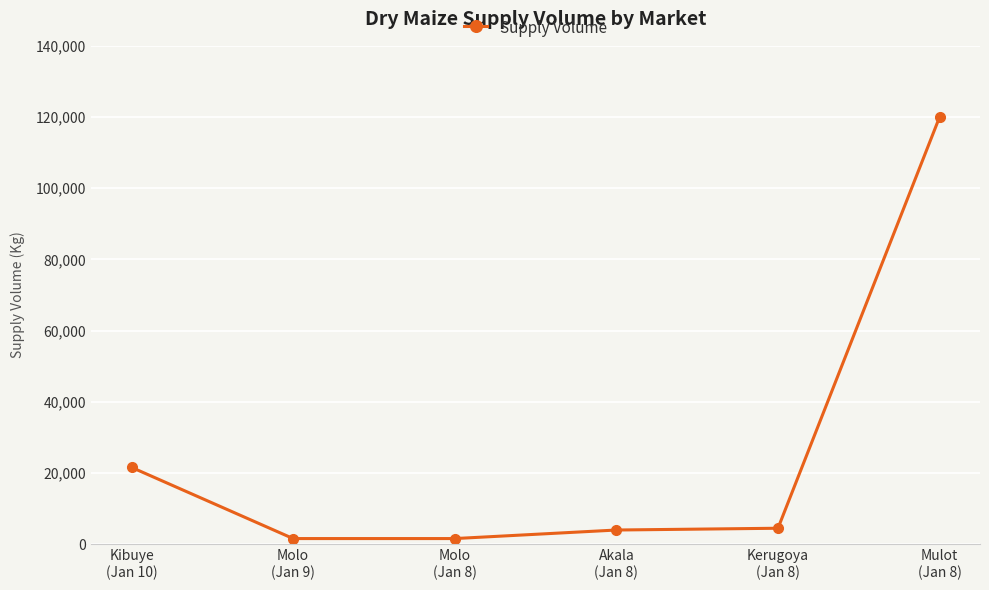

What is the sum of all values?

153300